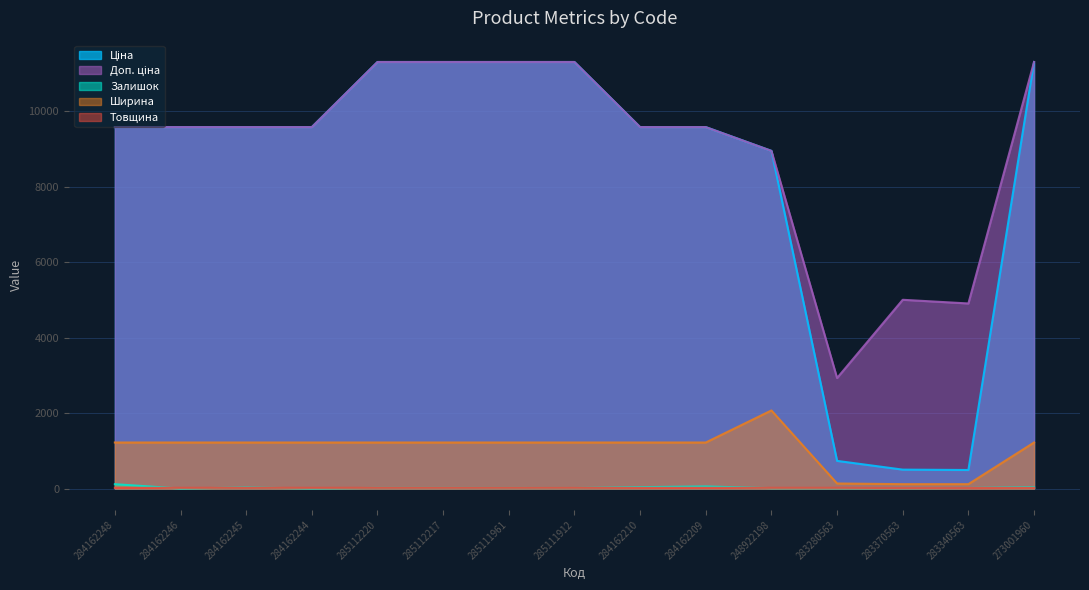

What are all the series names shown in the legend?

Ціна, Доп. ціна, Залишок, Ширина, Товщина